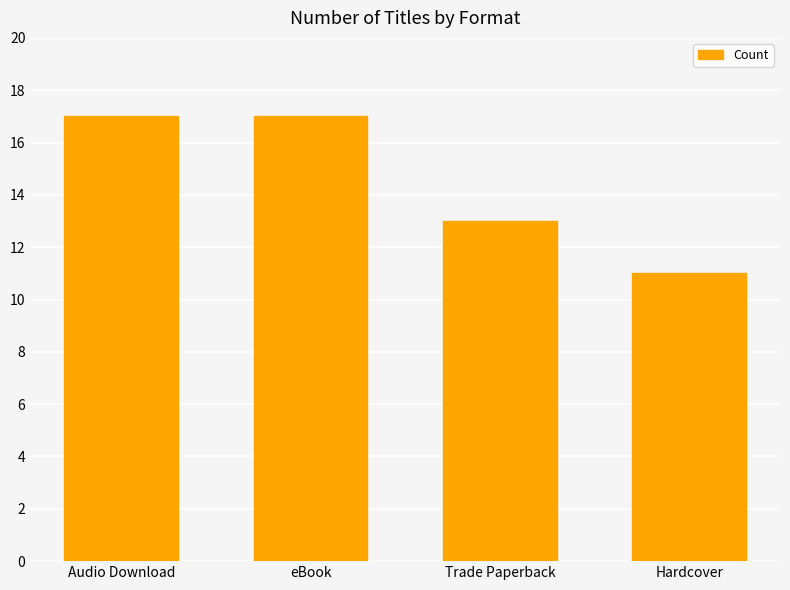

True or false: the data shows 5 at Trade Paperback.

False